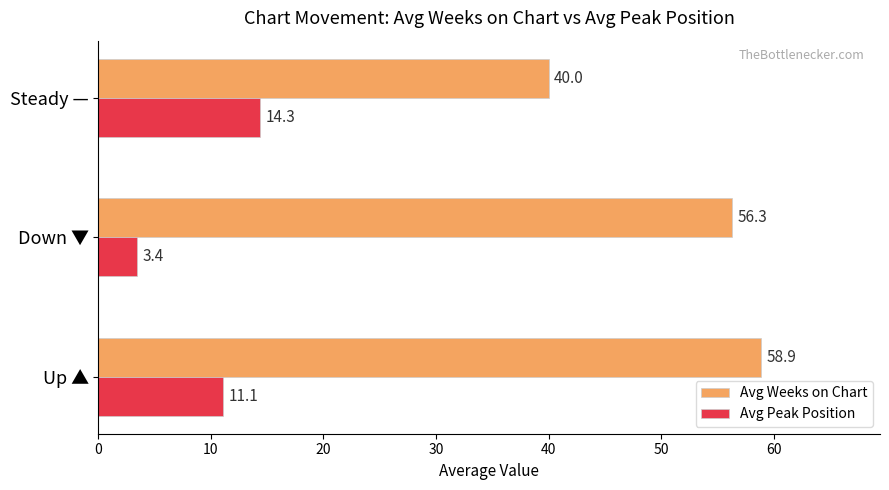

Rank the series by their maximum value, from highest to lowest.

Avg Weeks on Chart, Avg Peak Position